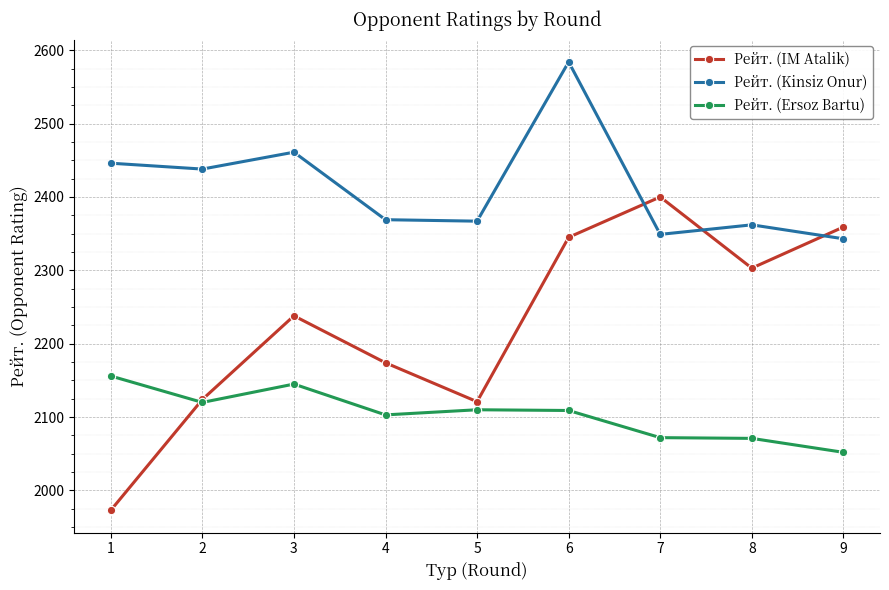

What are all the series names shown in the legend?

Рейт. (IM Atalik), Рейт. (Kinsiz Onur), Рейт. (Ersoz Bartu)